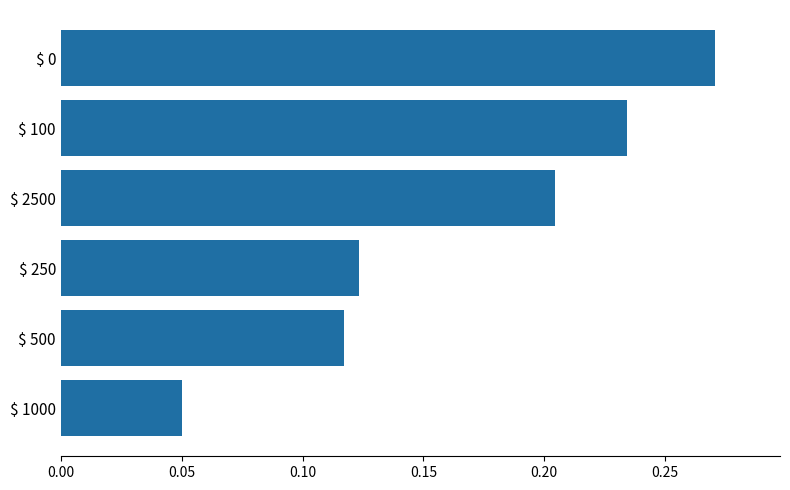

At which label is the value closest to 0?

$ 1000